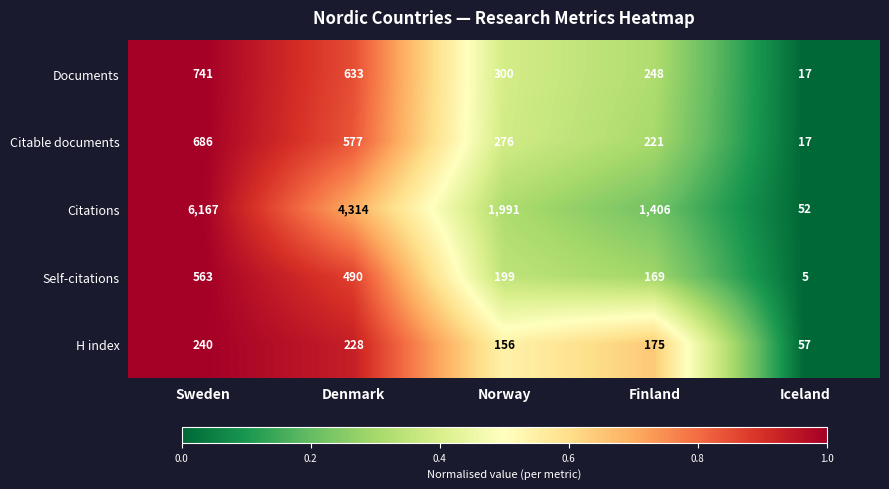

Which series changed the most between Denmark and Norway?

Citations